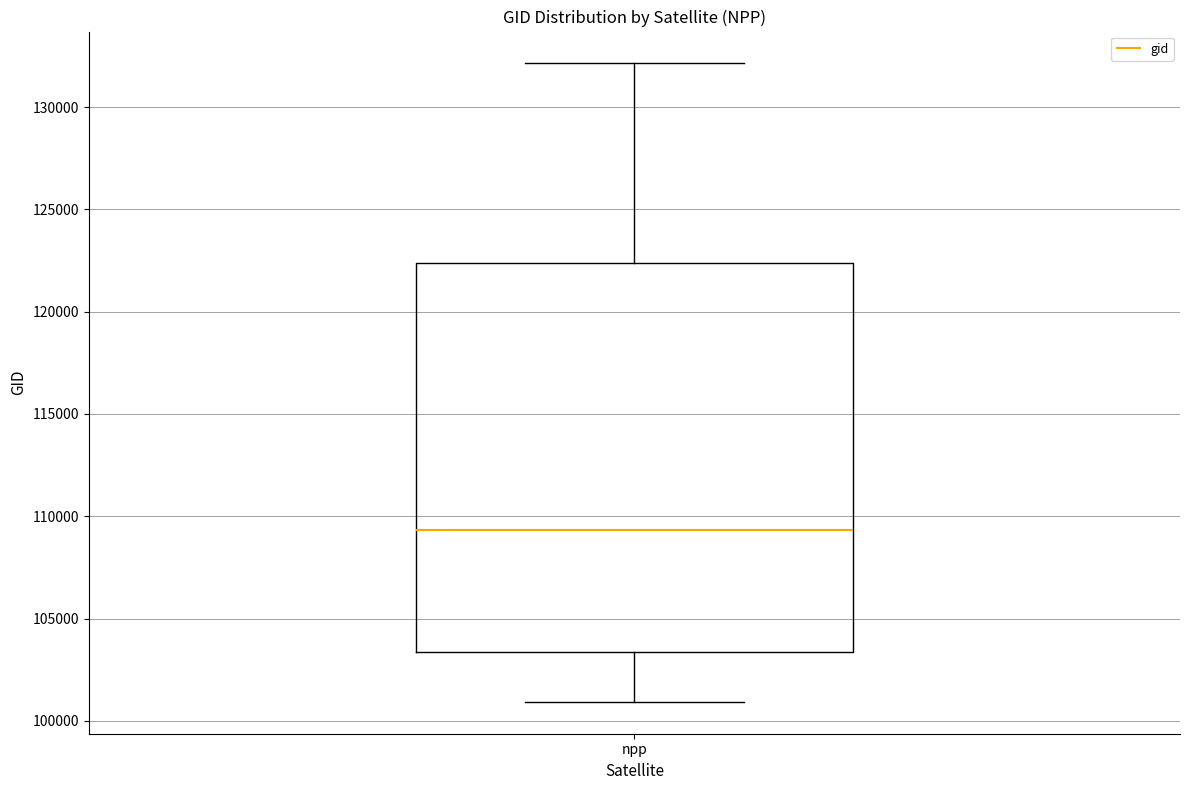

Transcribe this box plot: give where the median line is, the range the box spans, and where the two whiskers end, as read against the y-axis. The values are not printed on the chart, so give them approximately, as read against the axis.

median 109500, box 103500 to 122500, whiskers 101000 to 132000